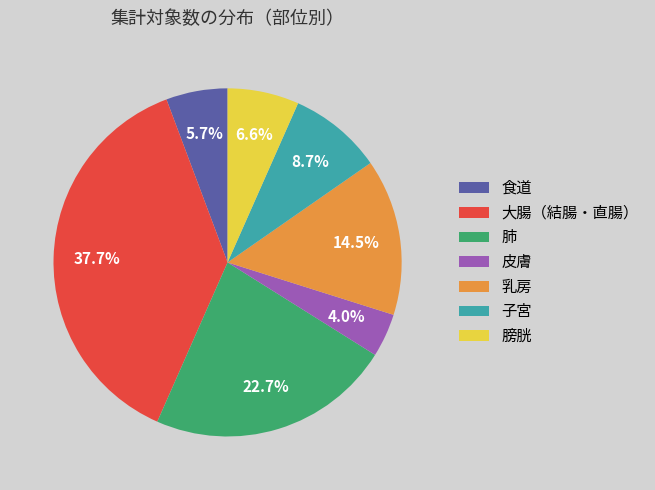

Count the number of slices in the pie.

7